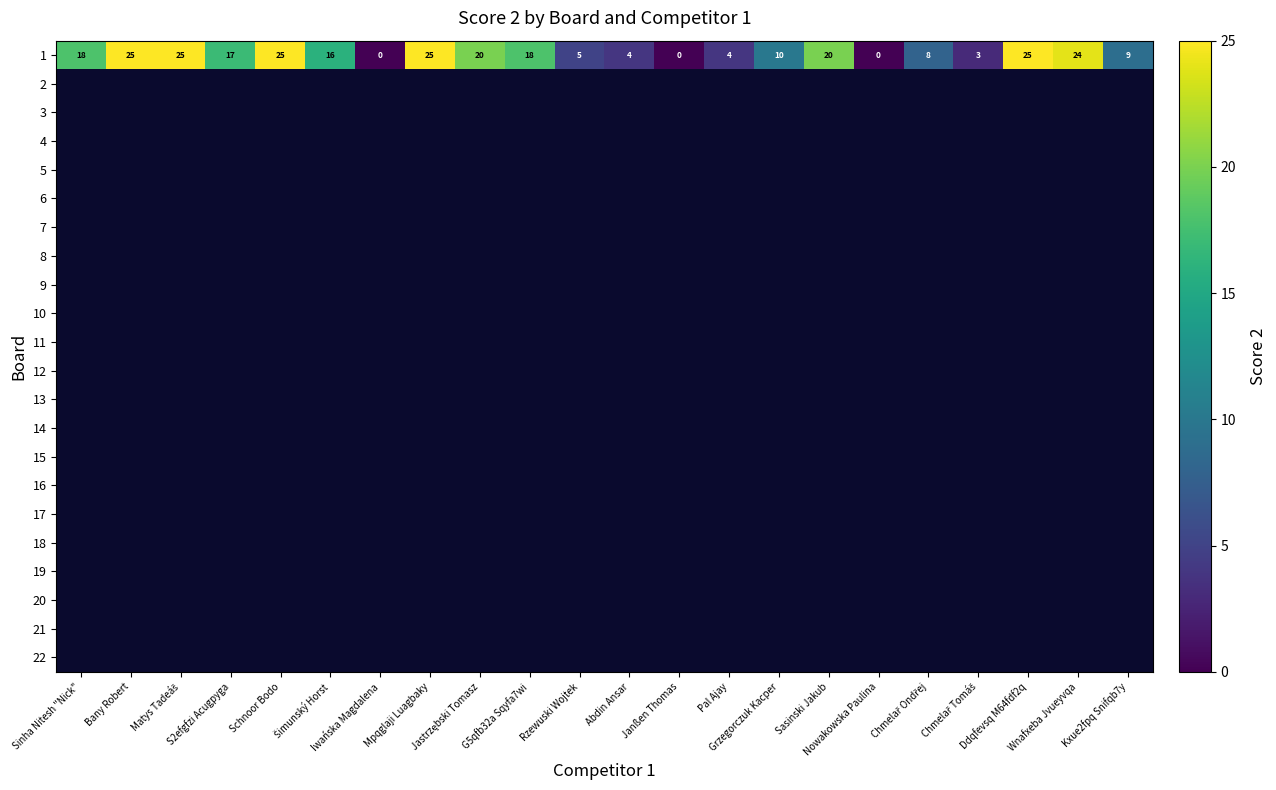

Which series changed the most between Šimunský Horst and Pal Ajay?

1